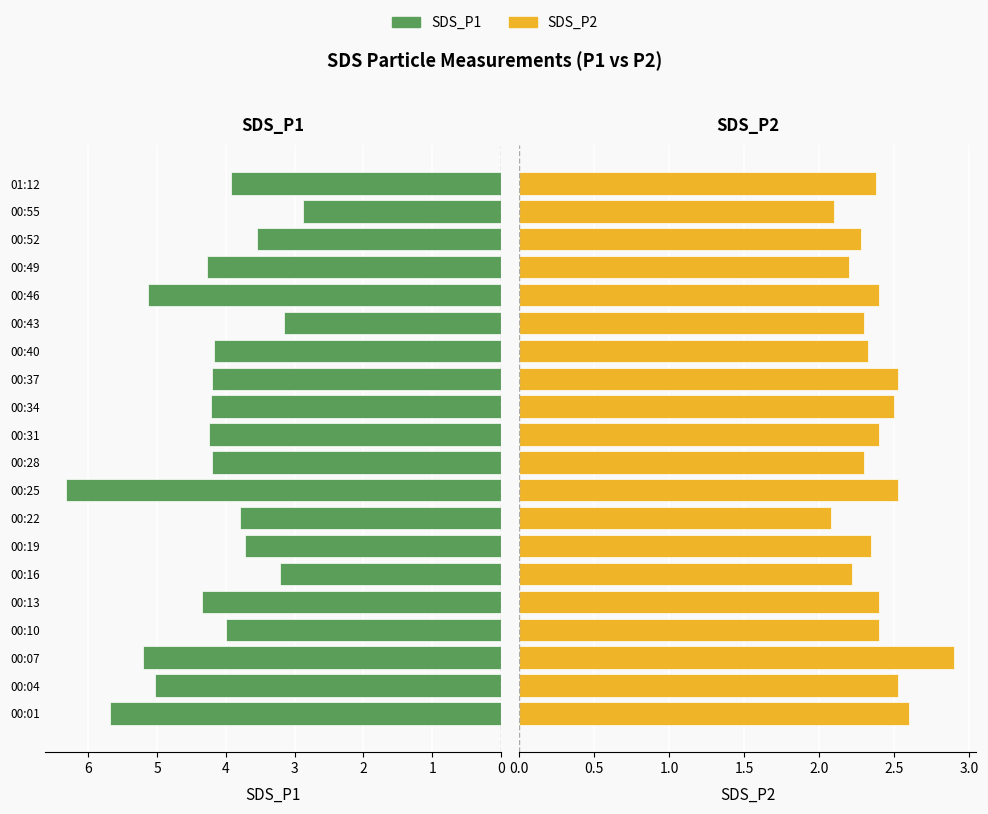

What is the value of the SDS_P1 bar at the 15th from the left?

3.1